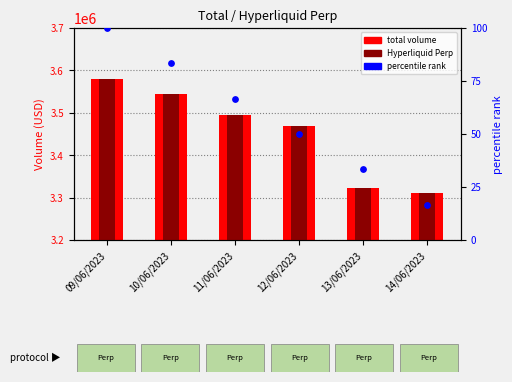

Is the value of percentile rank at 12/06/2023 greater than the value of total volume at 12/06/2023?

No